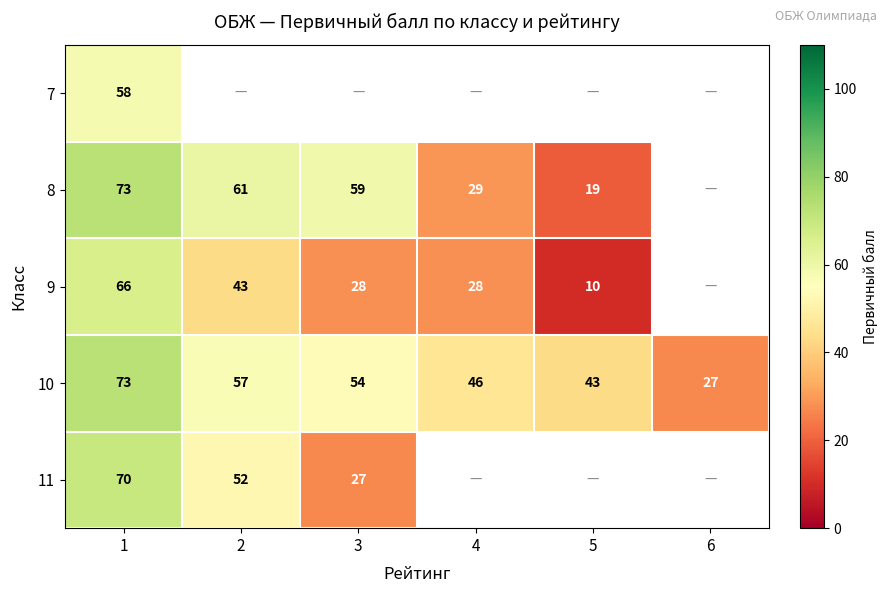

Is it true that 9 equals 10 at 5?

True